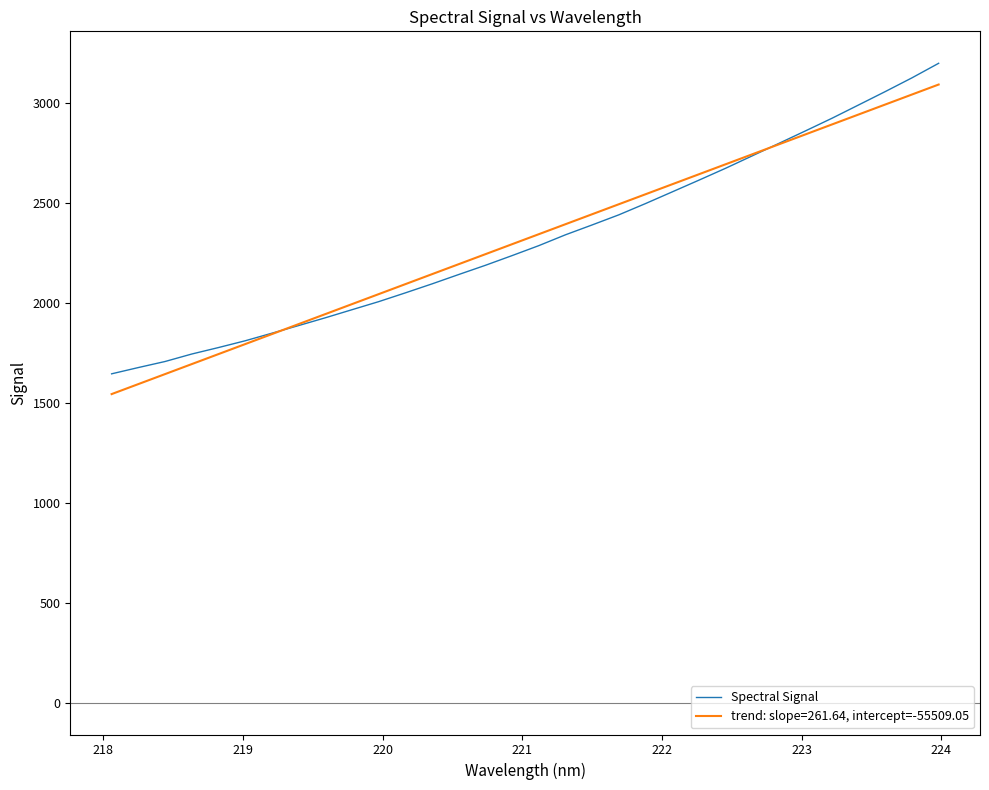

What is the minimum value shown in the chart?

1543.5